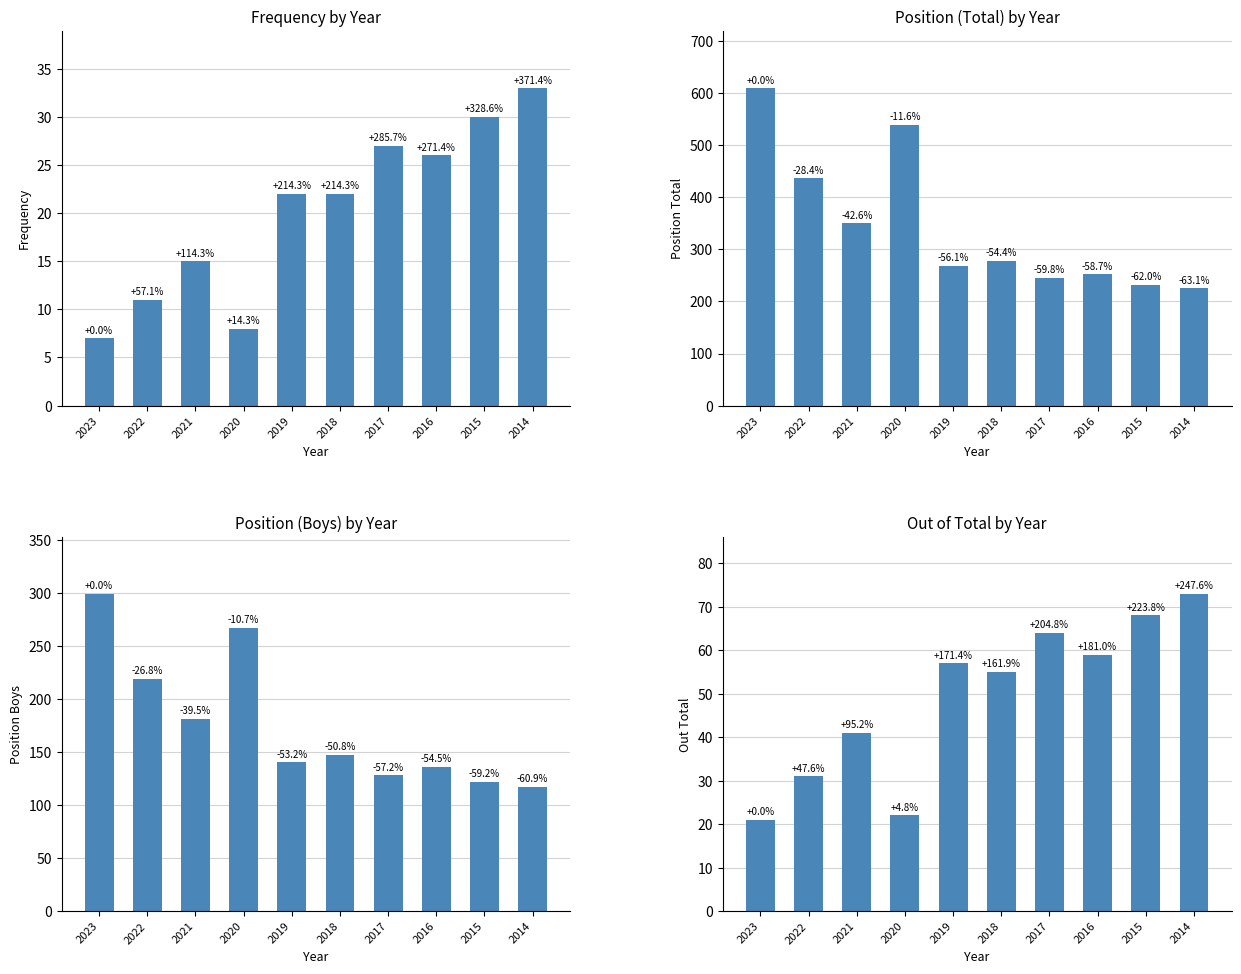

What is the difference between the maximum and minimum values in the Frequency series?

26